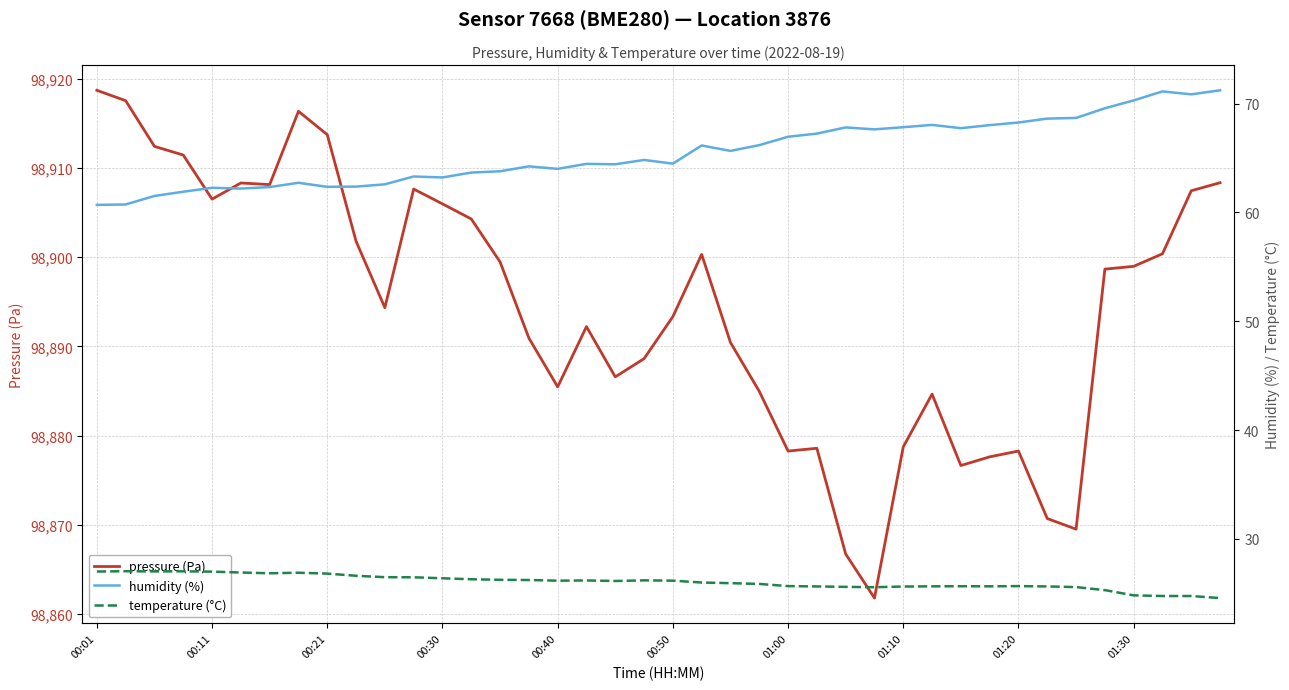

Which series has the widest spread of values?

pressure (Pa)